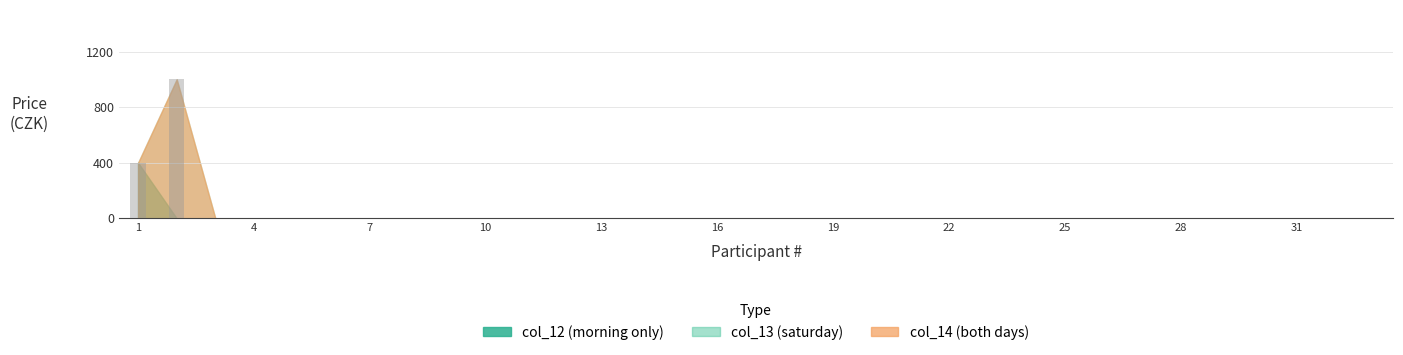

What is the greatest value displayed?

1000